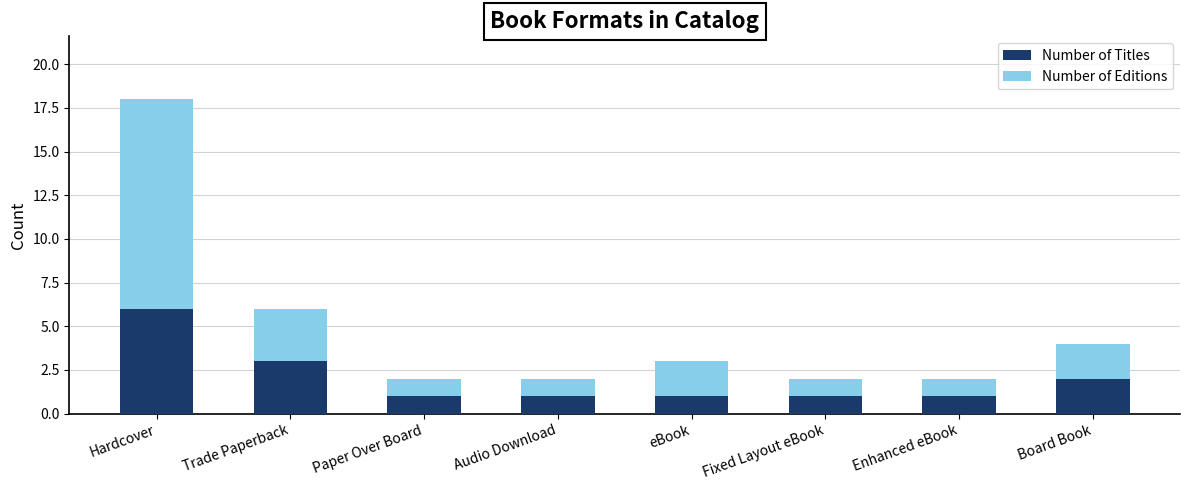

Is it true that Number of Titles equals 3 at Trade Paperback?

True